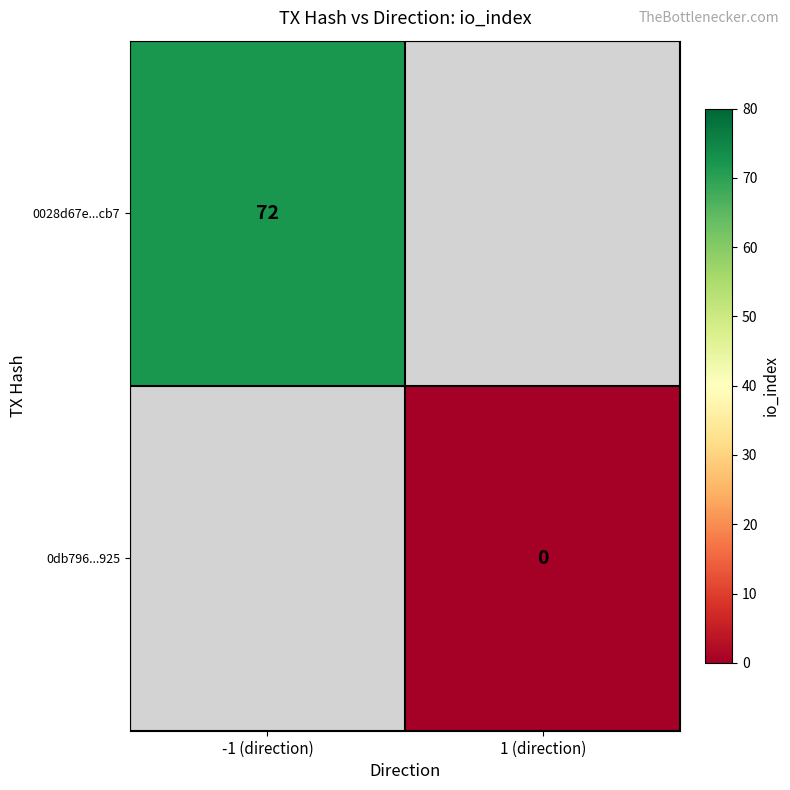

True or false: 0028d67e...cb7 has a value of 72 at -1 (direction).

True